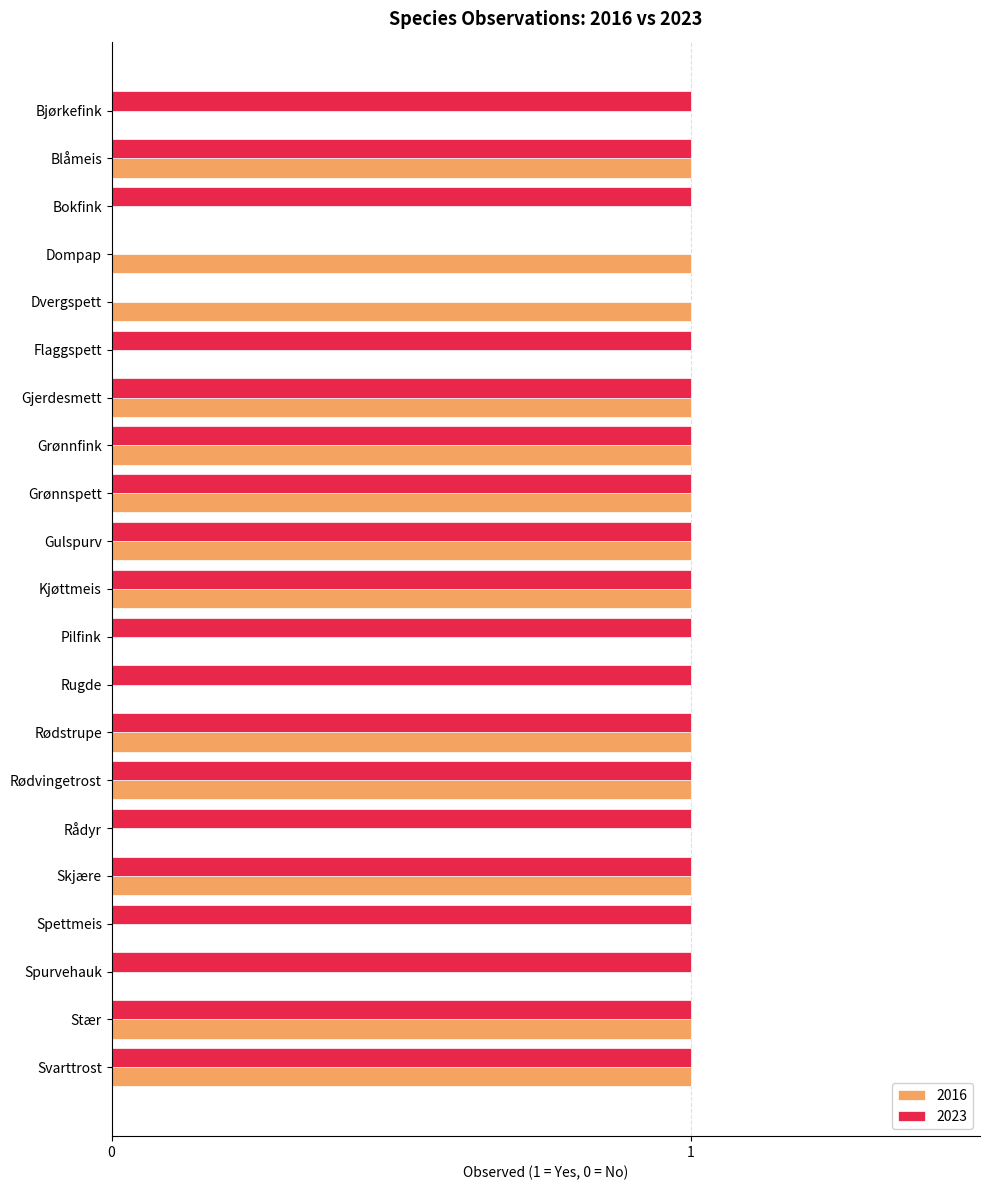

True or false: 2016 has a value of 1 at Grønnspett.

True